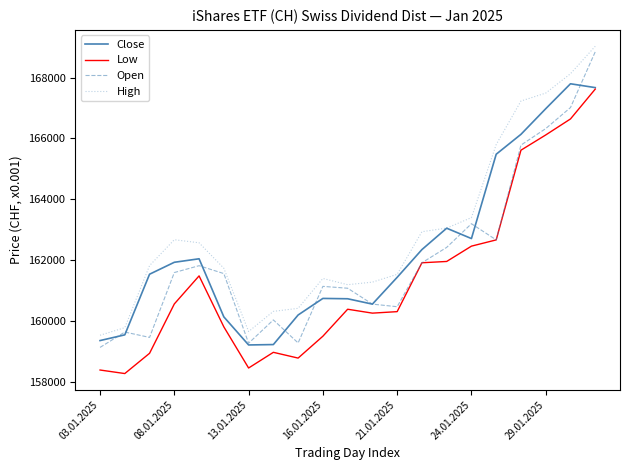

True or false: High and Open intersect in this chart.

False